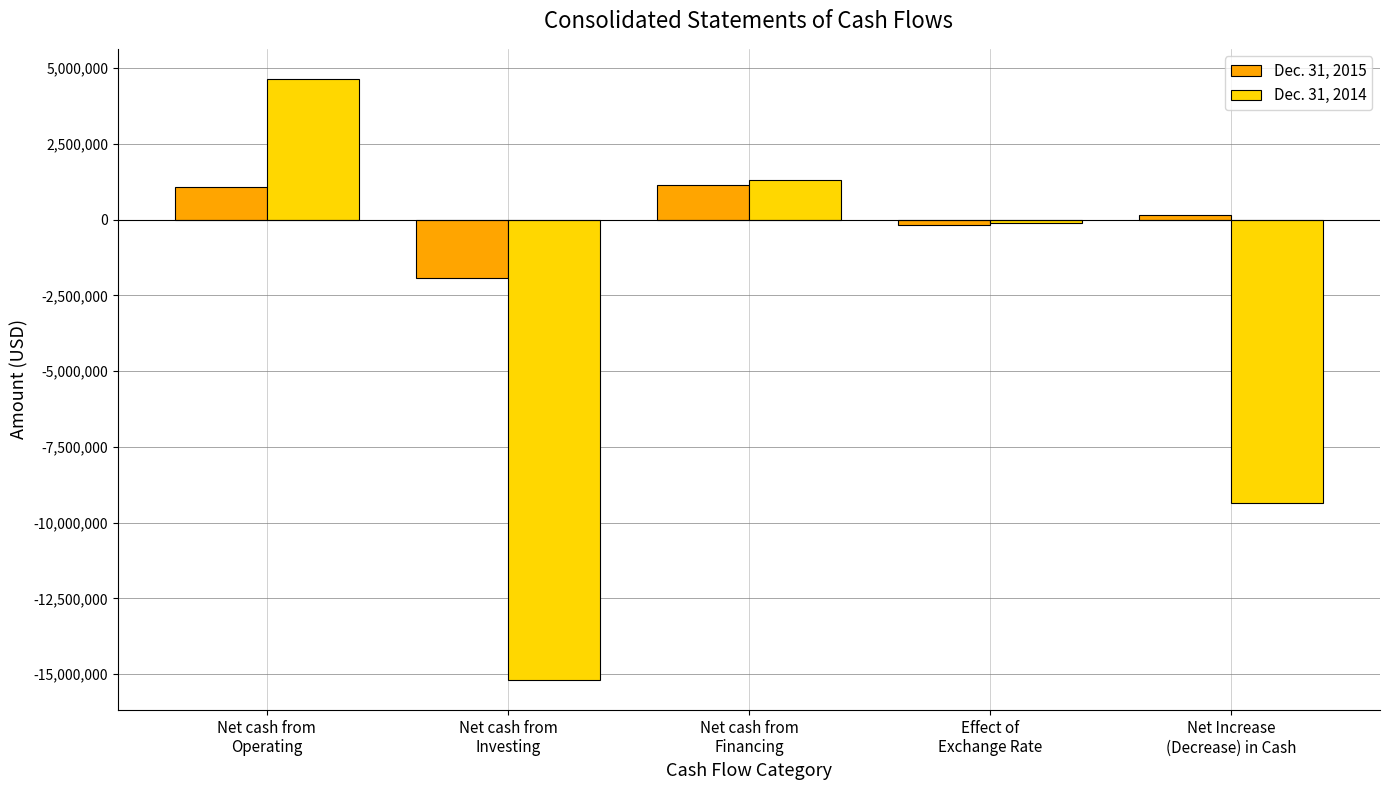

Rank the series by their maximum value, from highest to lowest.

Dec. 31, 2014, Dec. 31, 2015